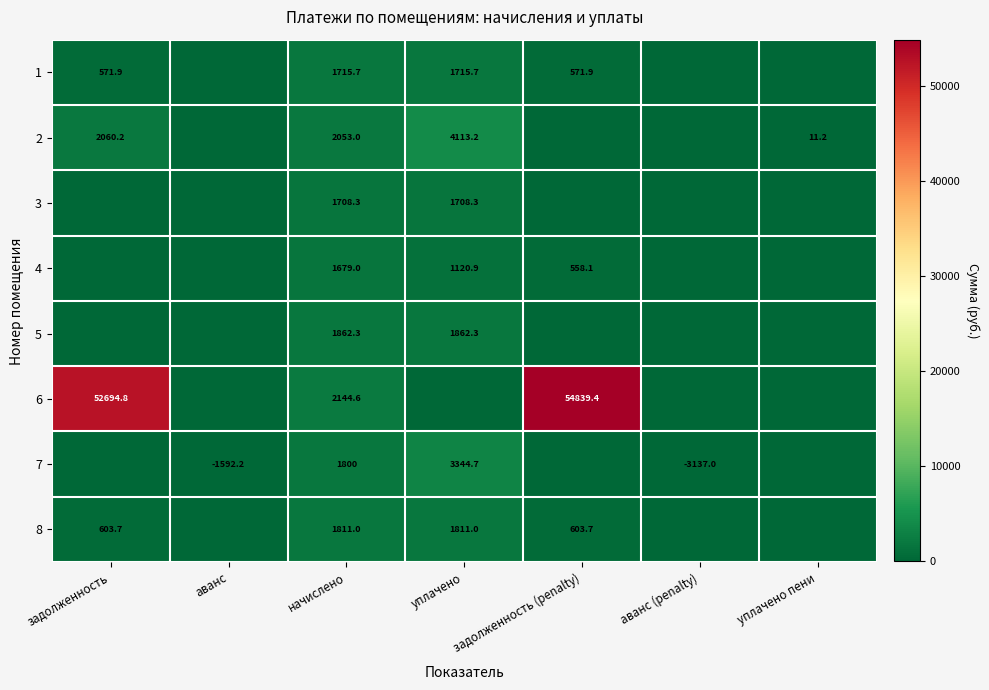

What is the difference between the highest and lowest values at начислено?

465.6